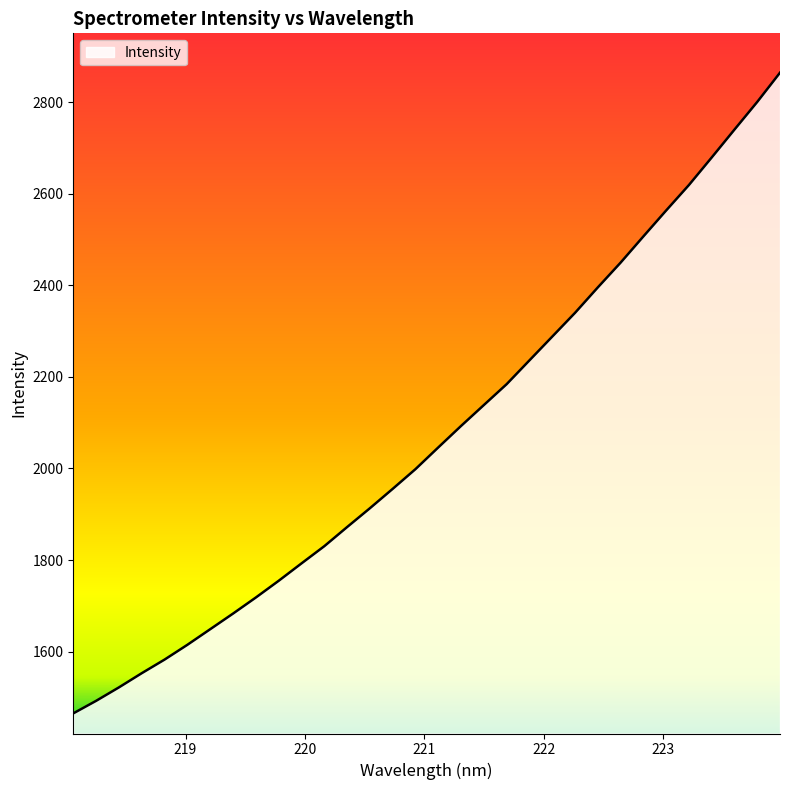

What is the difference between the maximum and second lowest values?

1372.2